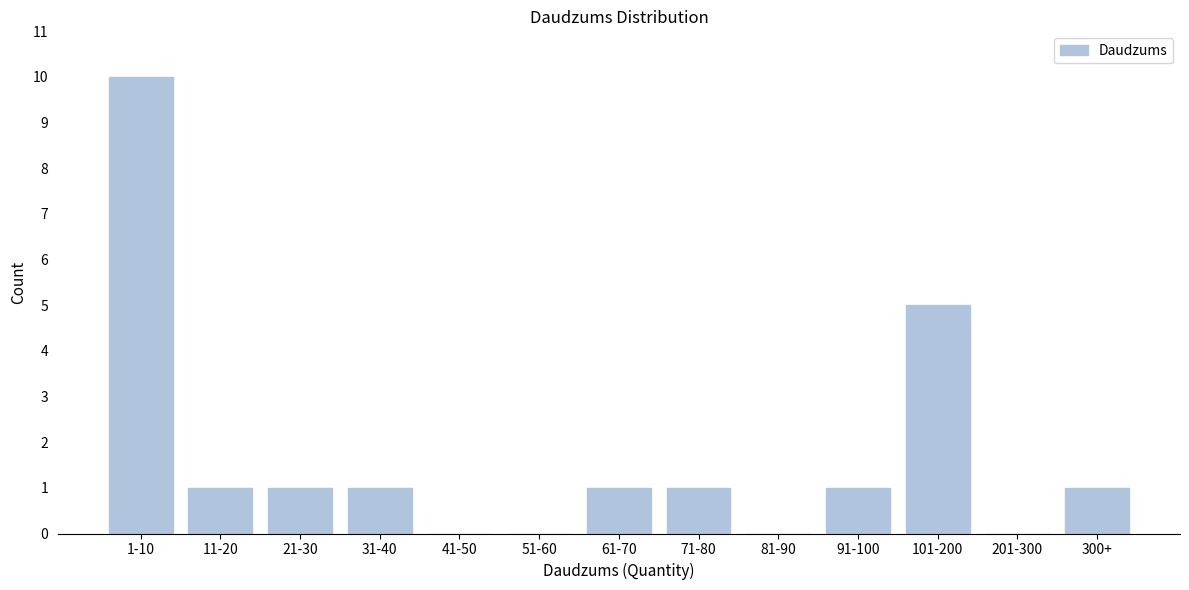

What is the greatest value displayed?

10